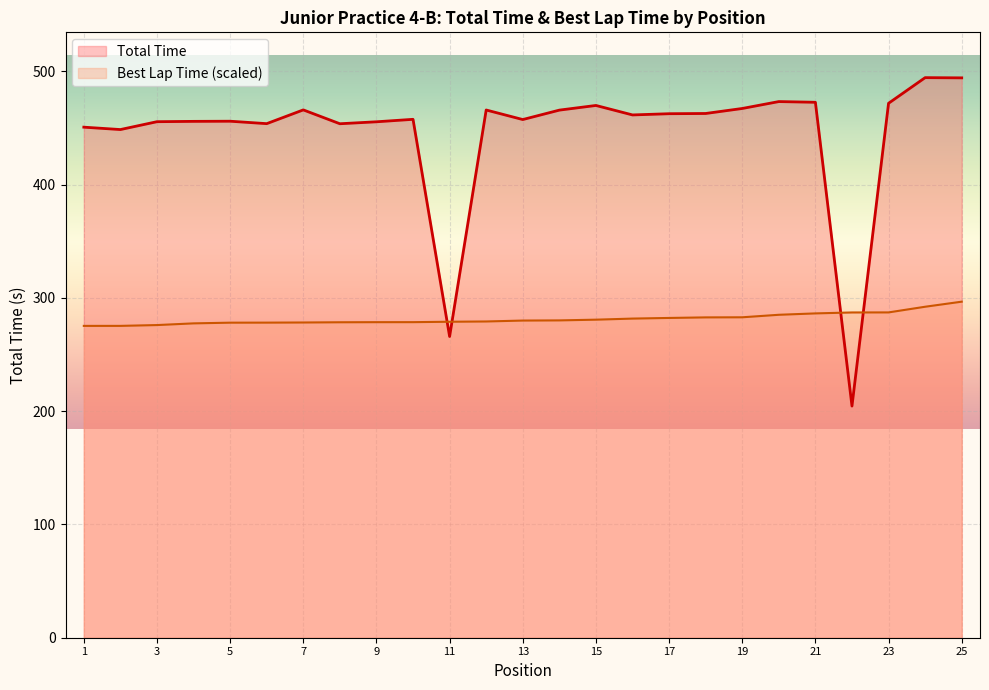

Is it true that Best Lap Time (scaled) equals 422.8 at 15?

False